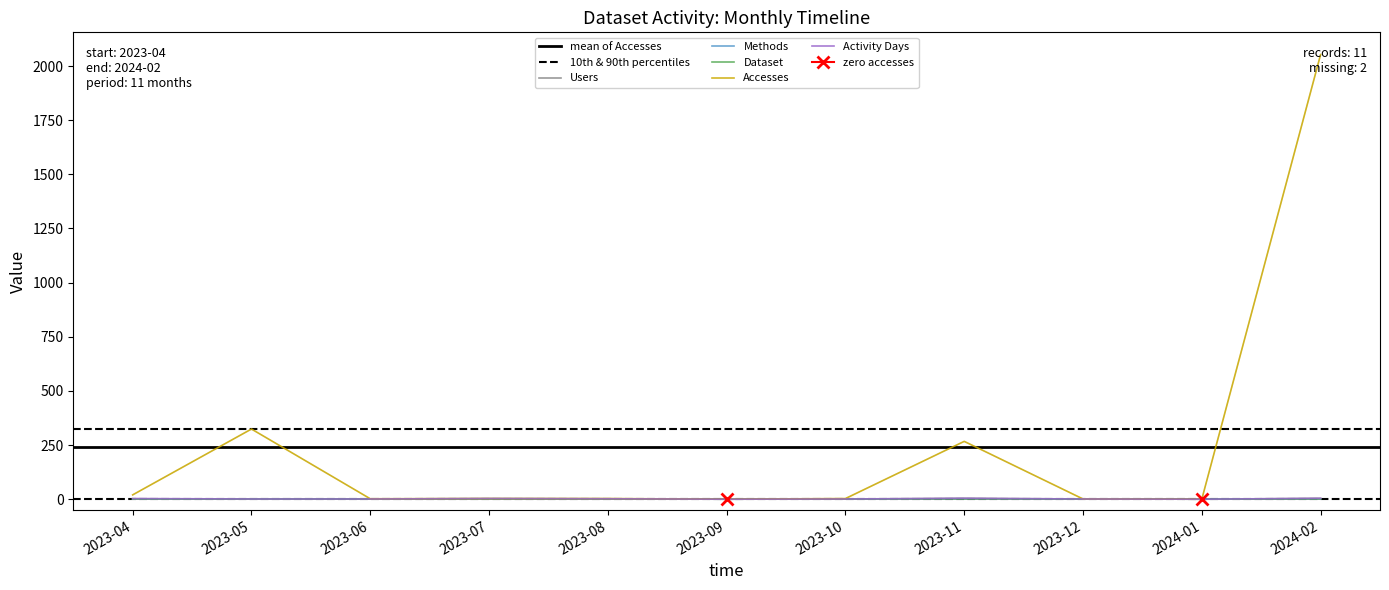

What is the label of the 10th point from the right?

2023-05